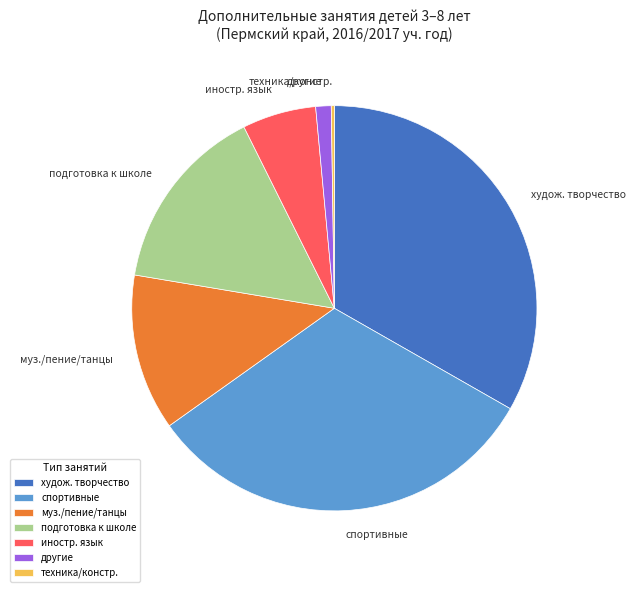

Do подготовка к школе and муз./пение/танцы together represent more than half of the pie?

No